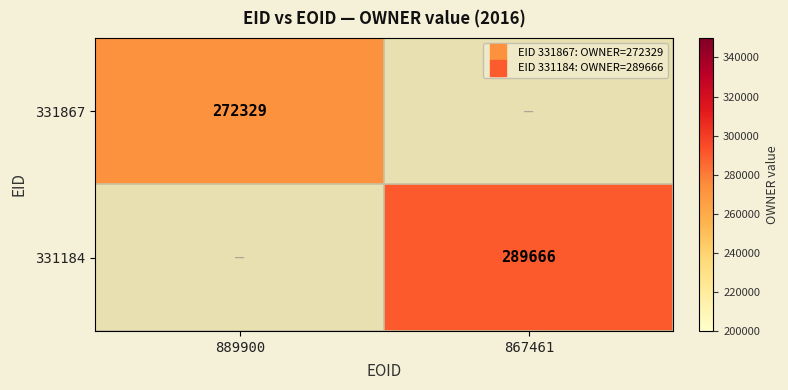

What is the approximate value of 331867 at 889900?

272329.0